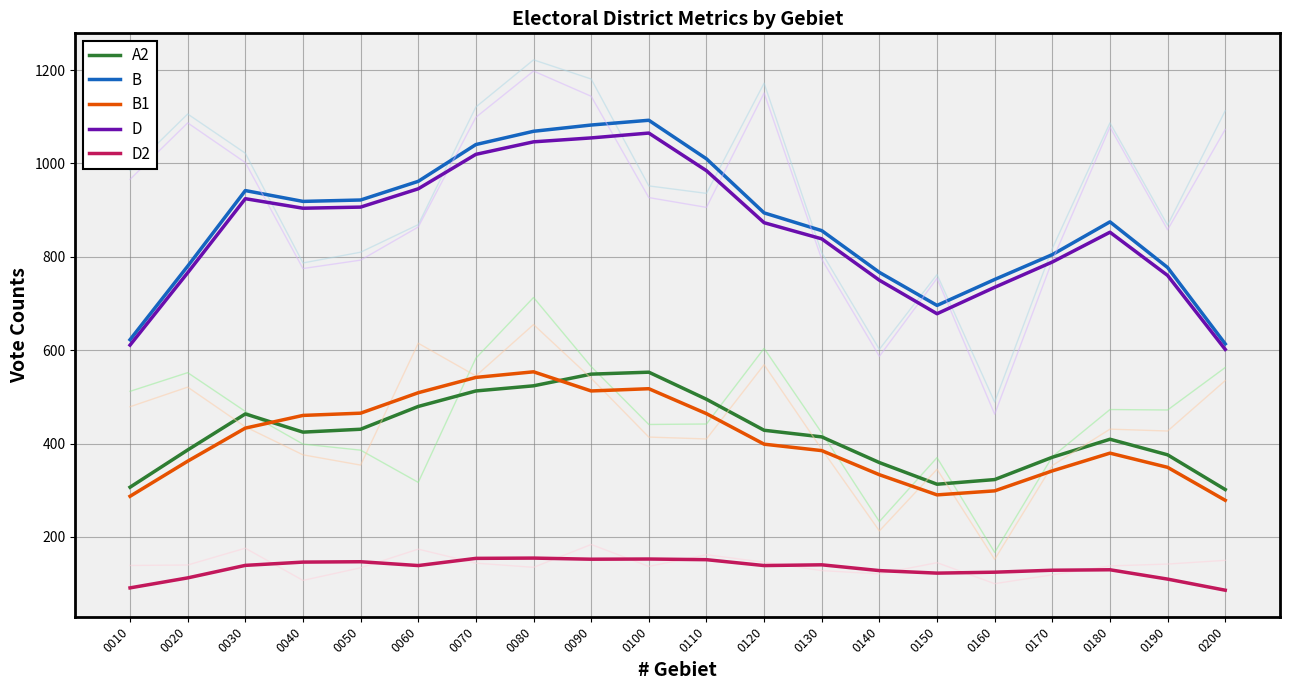

Does the chart have visible grid lines?

Yes